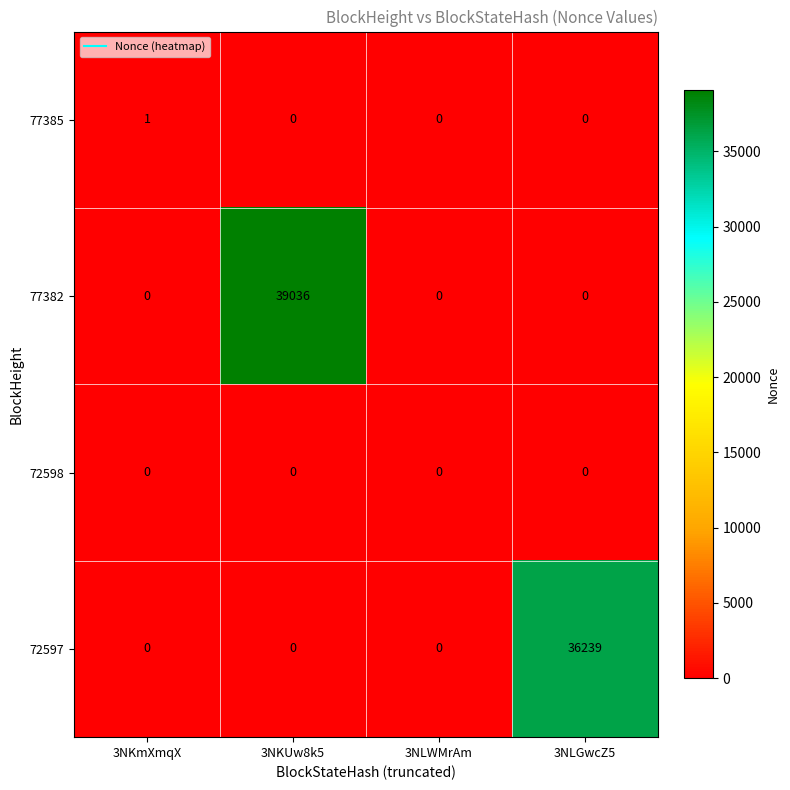

Reading right to left, transcribe all the data shown in this chart.

77385: 3NLGwcZ5=0	3NLWMrAm=0	3NKUw8k5=0	3NKmXmqX=1
77382: 3NLGwcZ5=0	3NLWMrAm=0	3NKUw8k5=39036	3NKmXmqX=0
72598: 3NLGwcZ5=0	3NLWMrAm=0	3NKUw8k5=0	3NKmXmqX=0
72597: 3NLGwcZ5=36239	3NLWMrAm=0	3NKUw8k5=0	3NKmXmqX=0